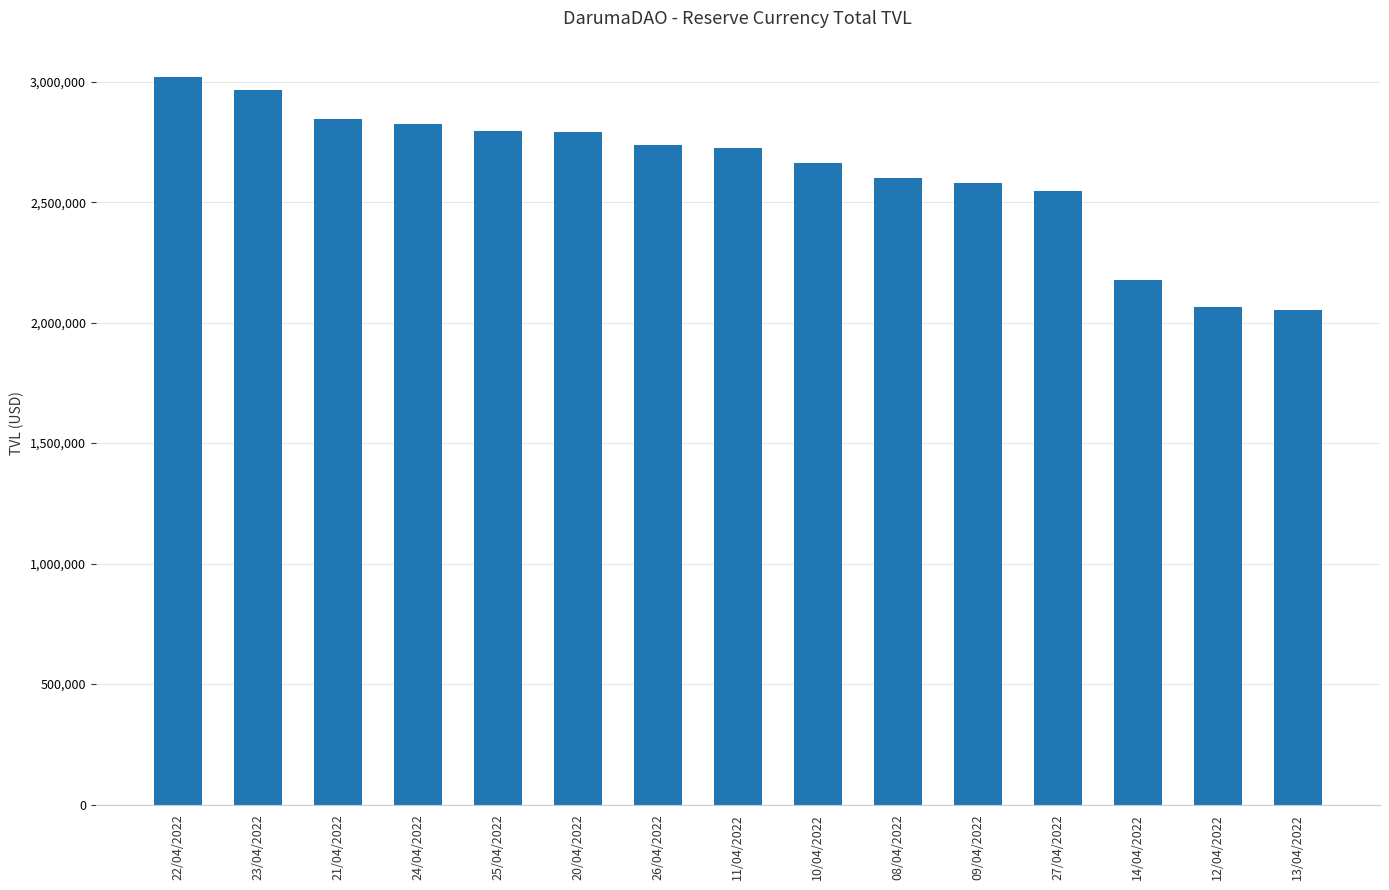

Does the chart contain stacked bars?

No